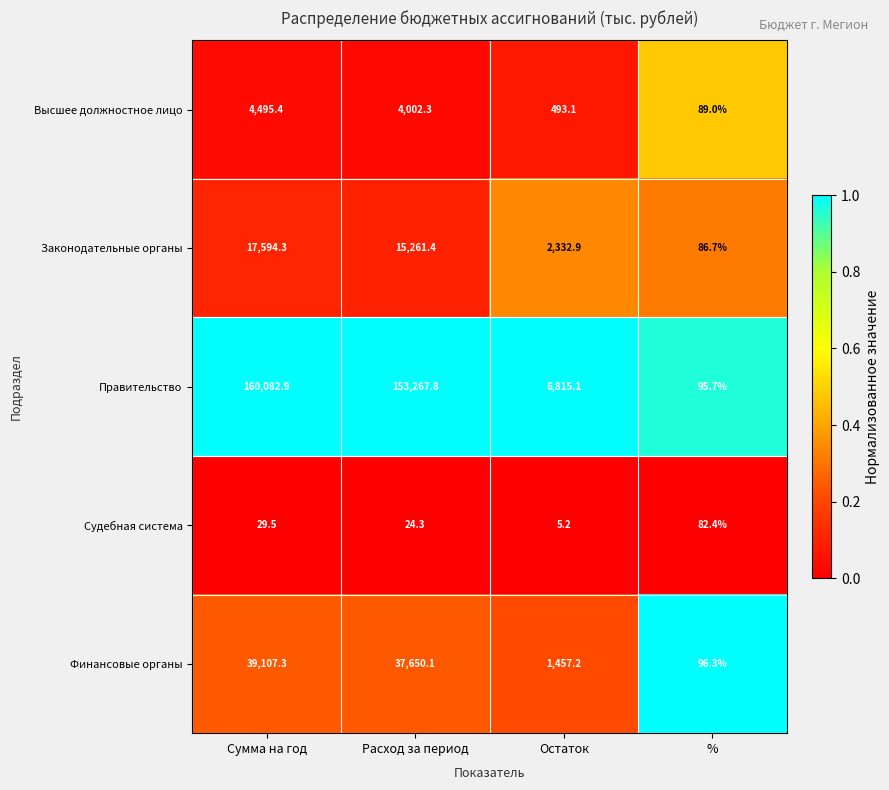

Which series changed the most between Остаток and %?

Правительство